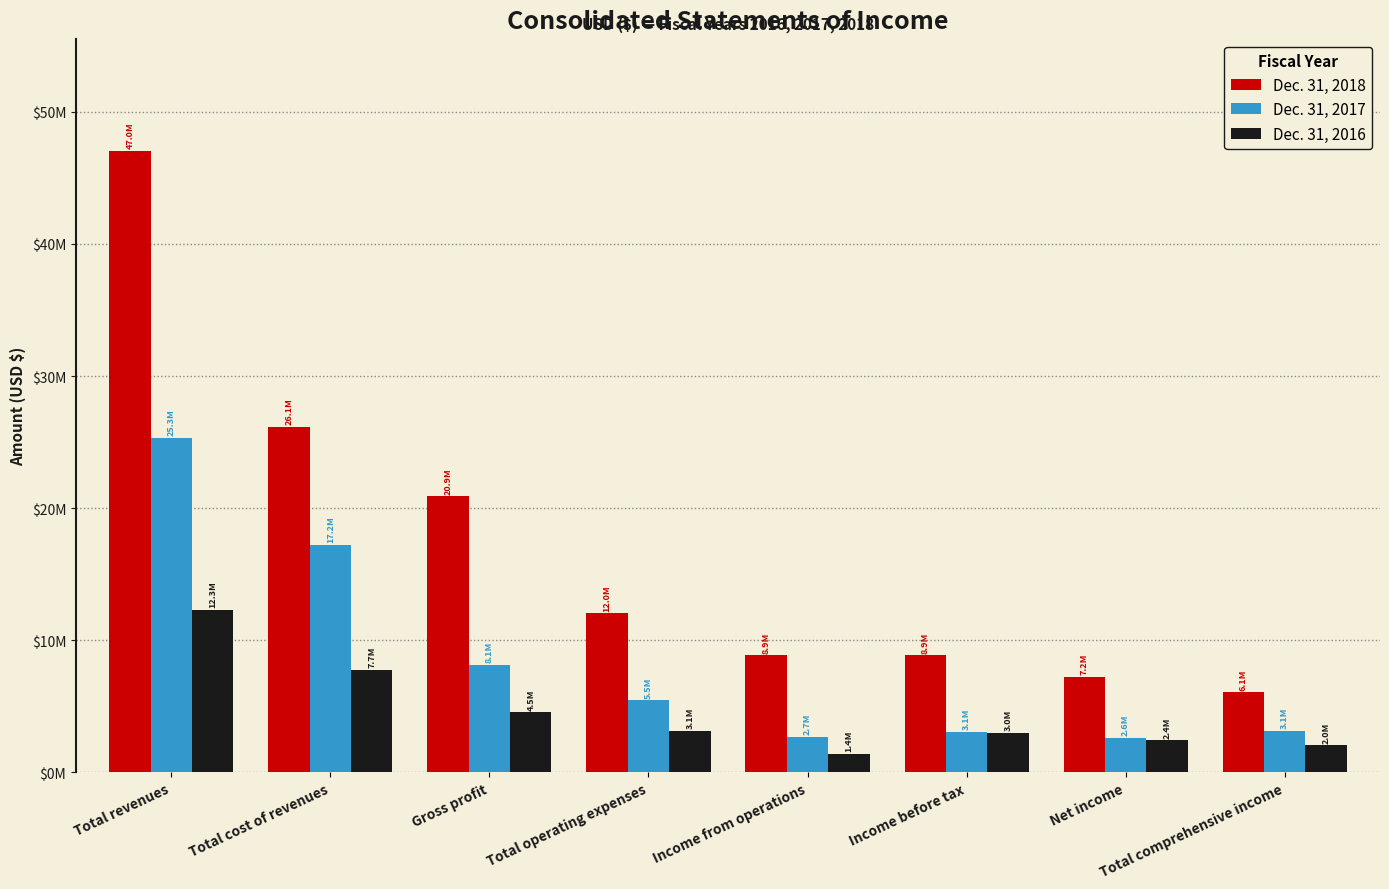

Reading left to right, list all the values displayed in this chart.

Dec. 31, 2018: Total revenues=47040704	Total cost of revenues=26143324	Gross profit=20897380	Total operating expenses=12025924	Income from operations=8871456	Income before tax=8868708	Net income=7211429	Total comprehensive income=6052345
Dec. 31, 2017: Total revenues=25339497	Total cost of revenues=17199866	Gross profit=8139631	Total operating expenses=5452349	Income from operations=2687282	Income before tax=3066749	Net income=2590931	Total comprehensive income=3126741
Dec. 31, 2016: Total revenues=12279721	Total cost of revenues=7738773	Gross profit=4540948	Total operating expenses=3146521	Income from operations=1394427	Income before tax=2982157	Net income=2433720	Total comprehensive income=2049773